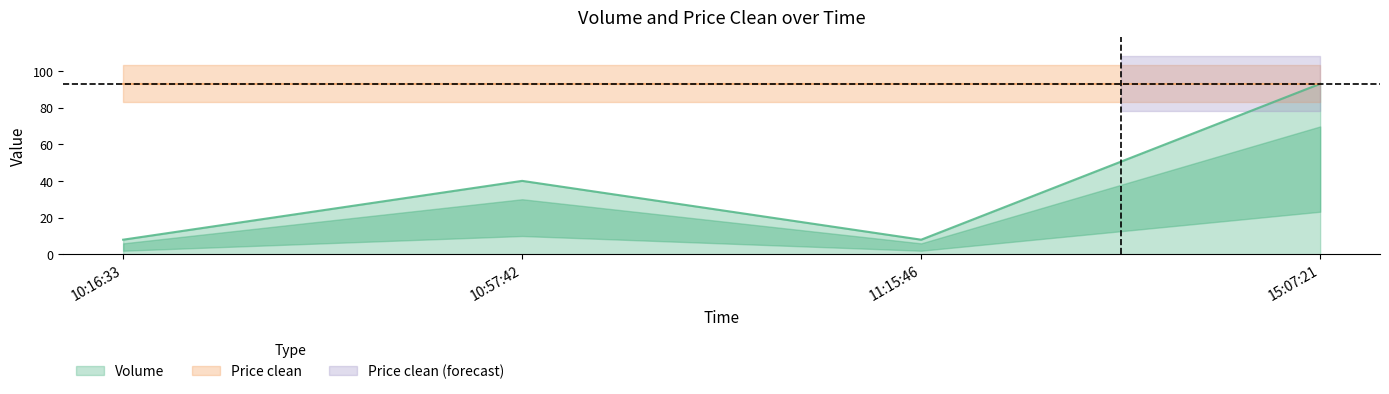

Reading left to right, transcribe all the data shown in this chart.

8.0	40.1	8.0	93.0